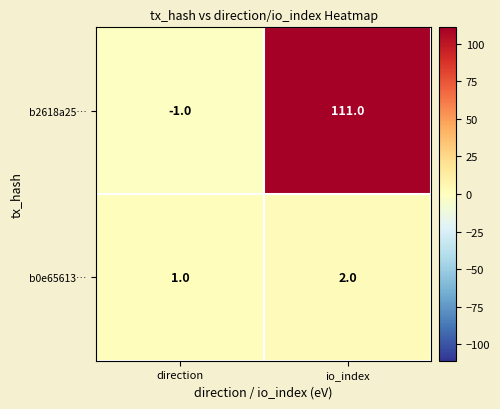

Rank the series by their maximum value, from lowest to highest.

b0e65613…, b2618a25…